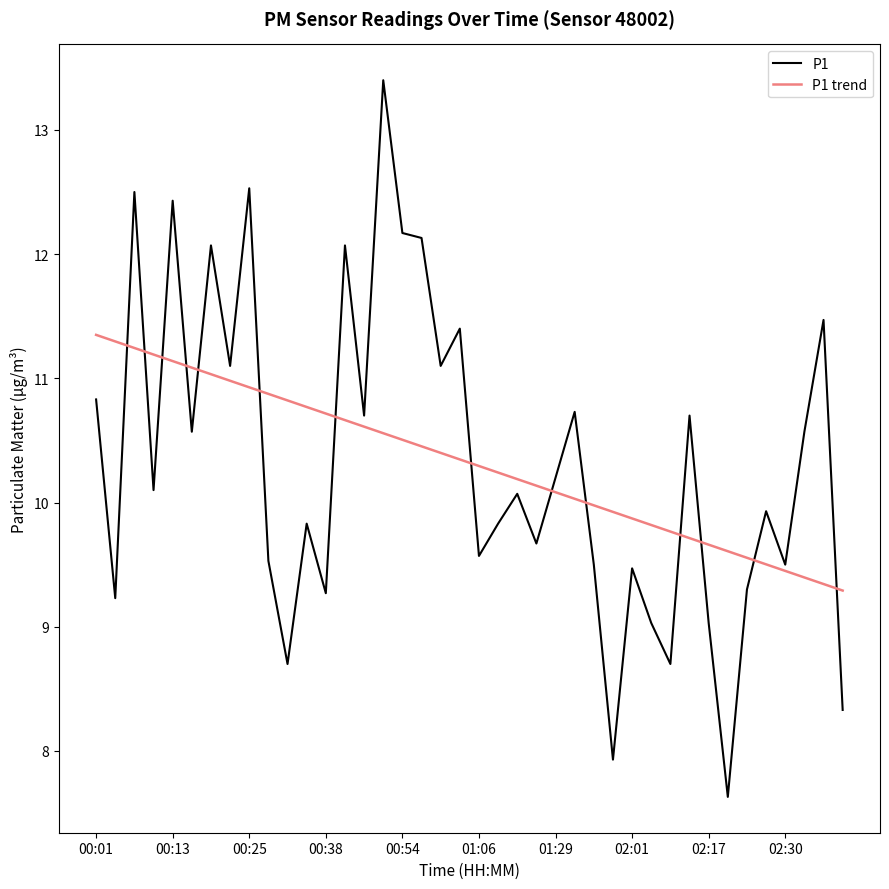

What is the difference between the maximum and minimum values in the P1 trend series?

2.1